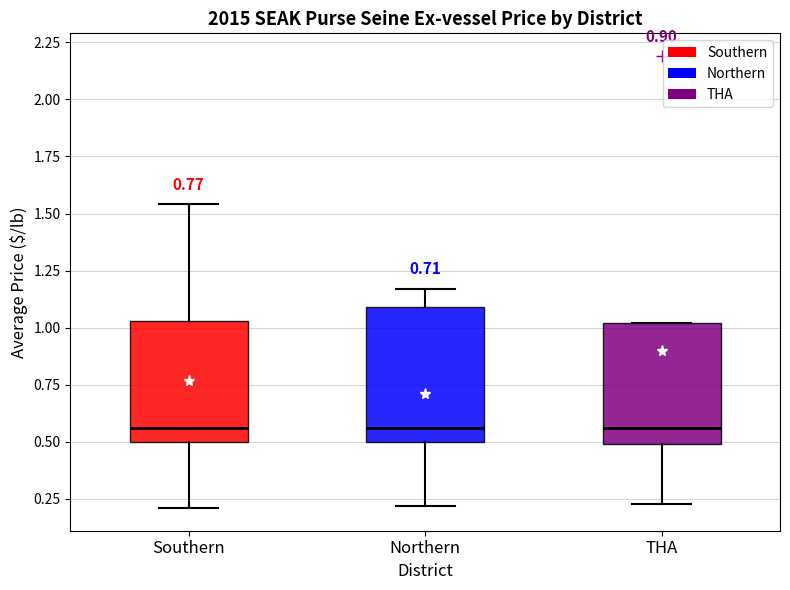

Where does the upper whisker of the box for Southern end on the y-axis? The values are not printed on the chart, so give them approximately, as read against the axis.

1.55